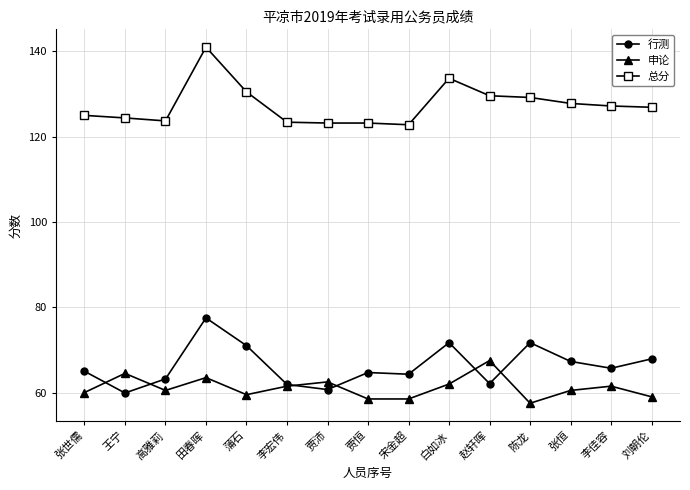

Rank the series at 张世儒 from highest to lowest value.

总分, 行测, 申论